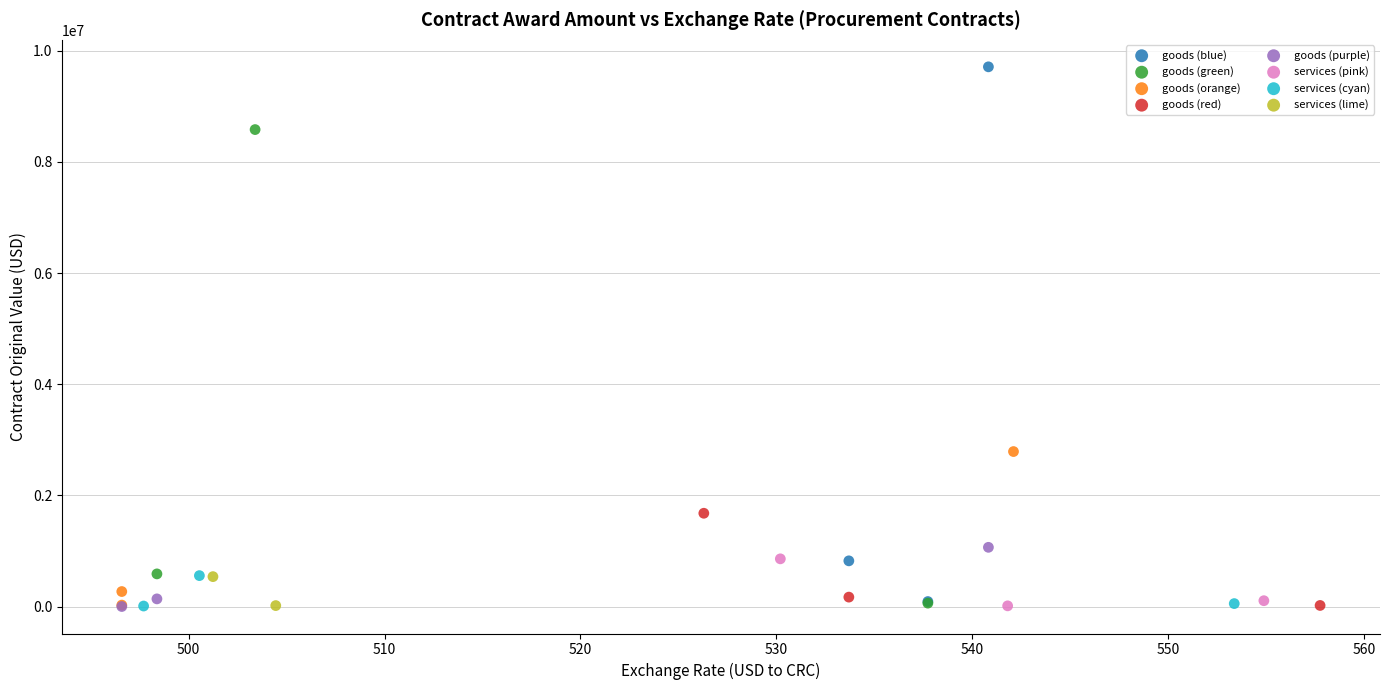

Which series has the widest spread of Y values?

goods (blue)